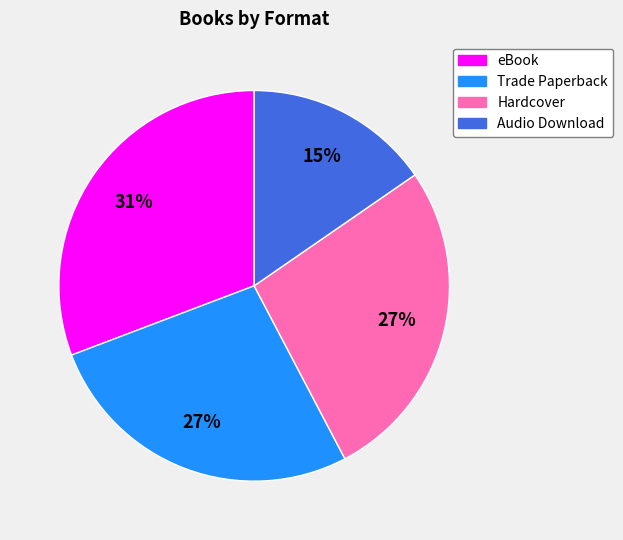

To the nearest percent, what is the average slice percentage?

25%